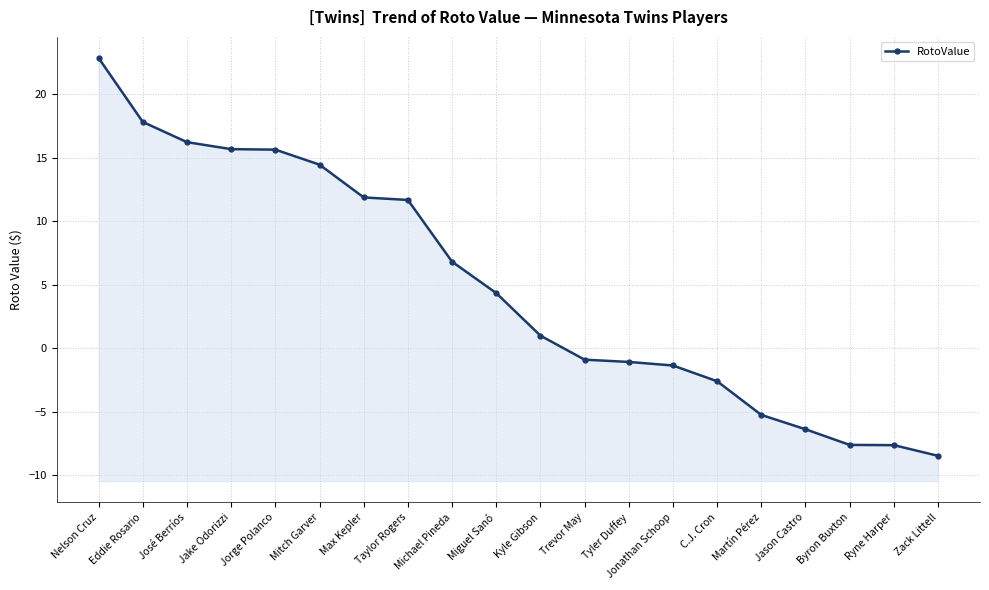

List the labels in order of value, smallest first.

Zack Littell, Ryne Harper, Byron Buxton, Jason Castro, Martín Pérez, C.J. Cron, Jonathan Schoop, Tyler Duffey, Trevor May, Kyle Gibson, Miguel Sanó, Michael Pineda, Taylor Rogers, Max Kepler, Mitch Garver, Jorge Polanco, Jake Odorizzi, José Berríos, Eddie Rosario, Nelson Cruz